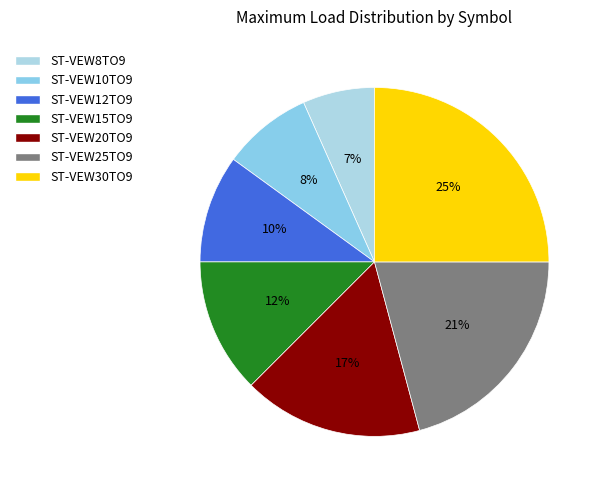

Which category has the biggest portion of the pie?

ST-VEW30TO9